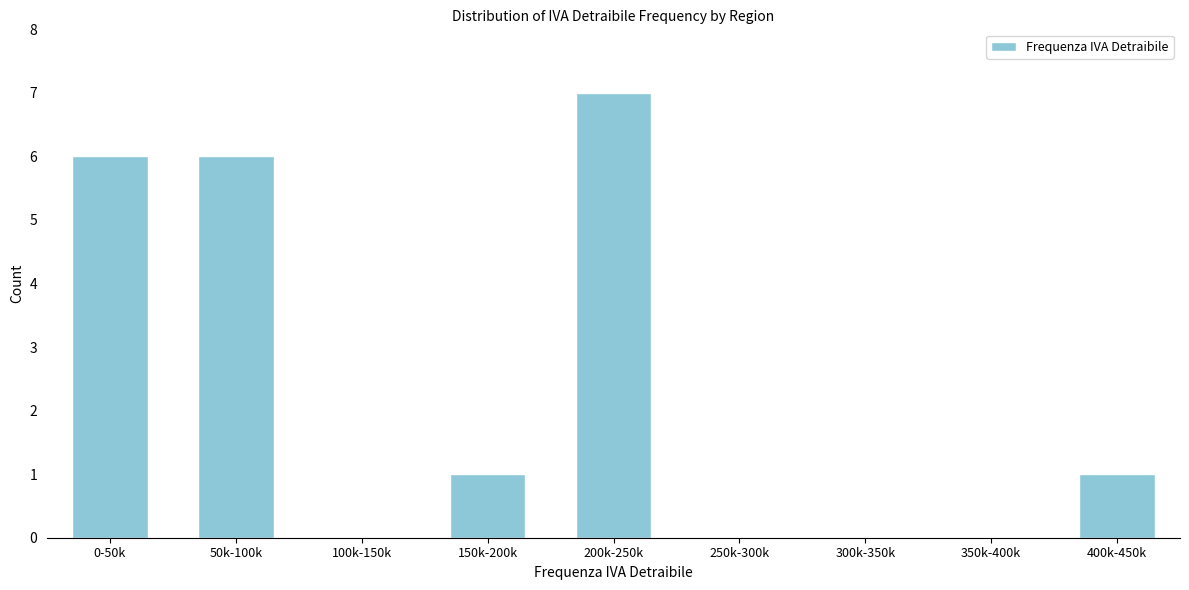

Reading left to right, list all the values displayed in this chart.

0-50k=6	50k-100k=6	100k-150k=0	150k-200k=1	200k-250k=7	250k-300k=0	300k-350k=0	350k-400k=0	400k-450k=1